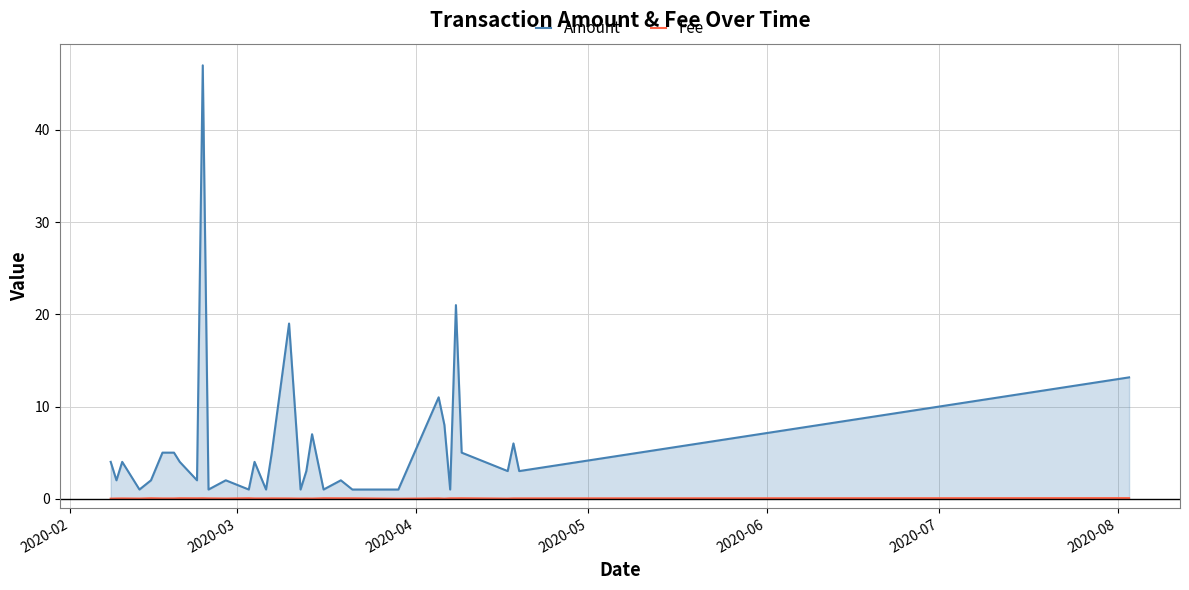

Does the chart display data point markers on the line(s)?

No